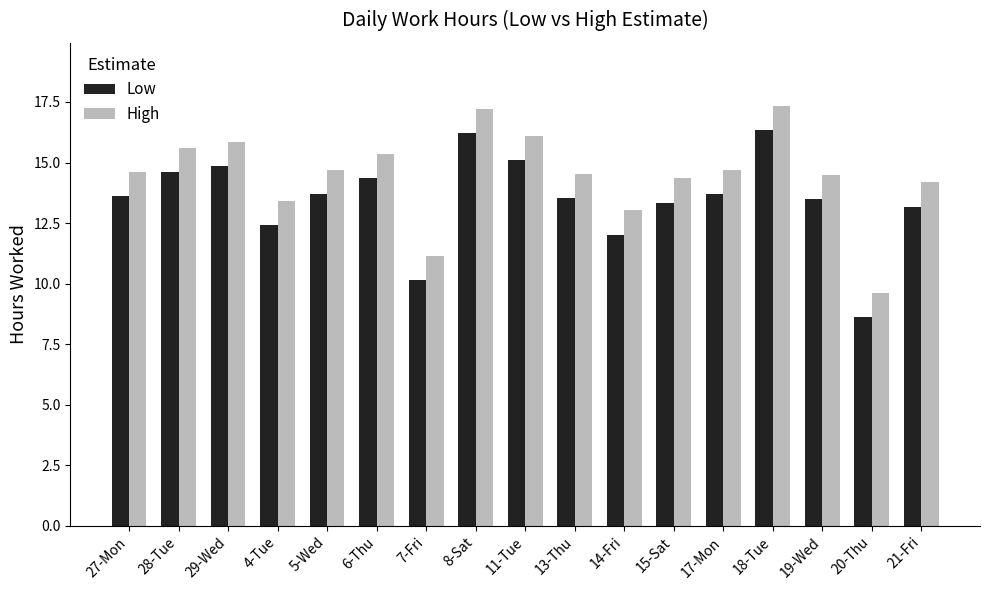

The High series shows 14.3 at 15-Sat. True or false?

True